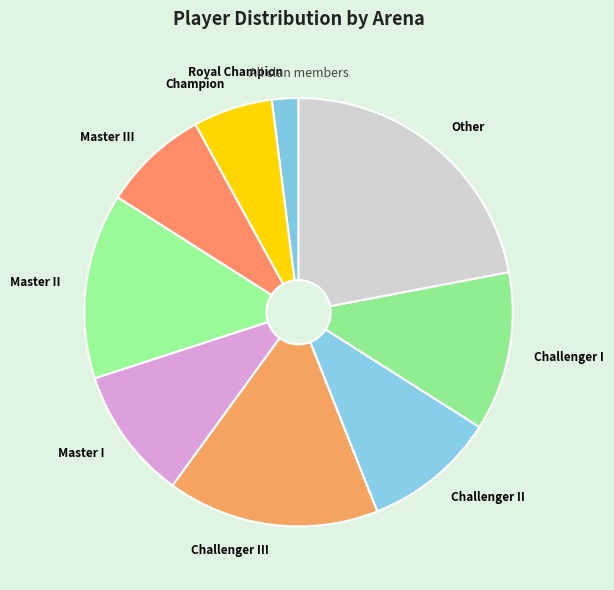

Count the number of slices in the pie.

9